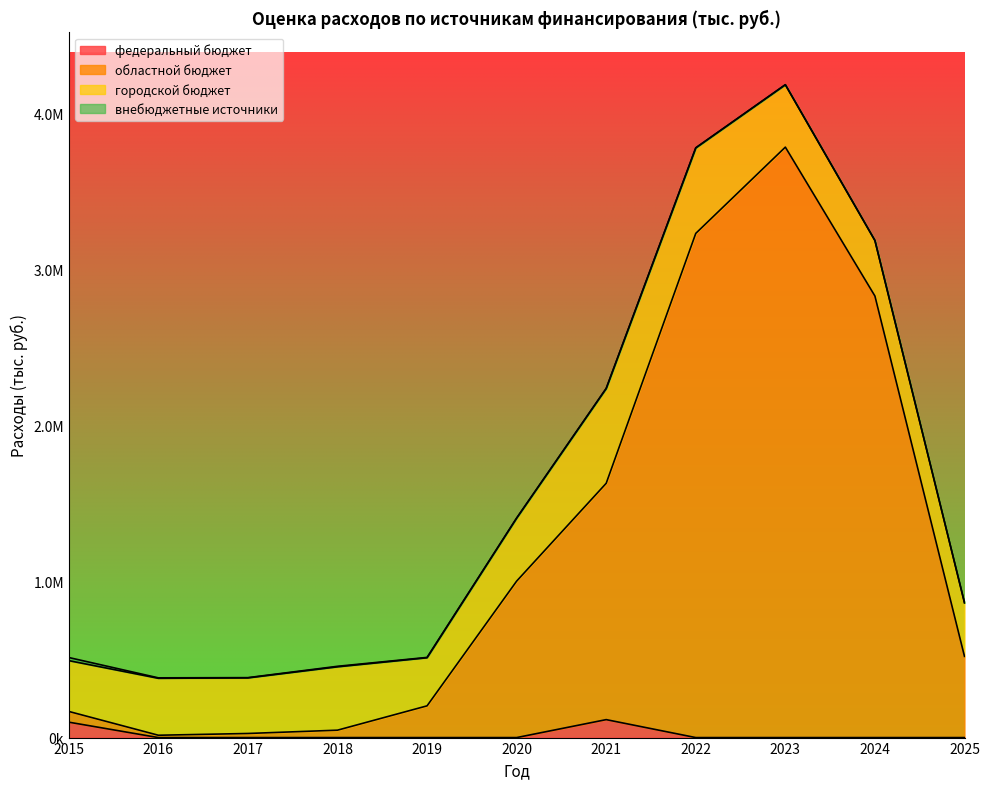

What is the value of the областной бюджет point at the 3rd from the left?

26276.8